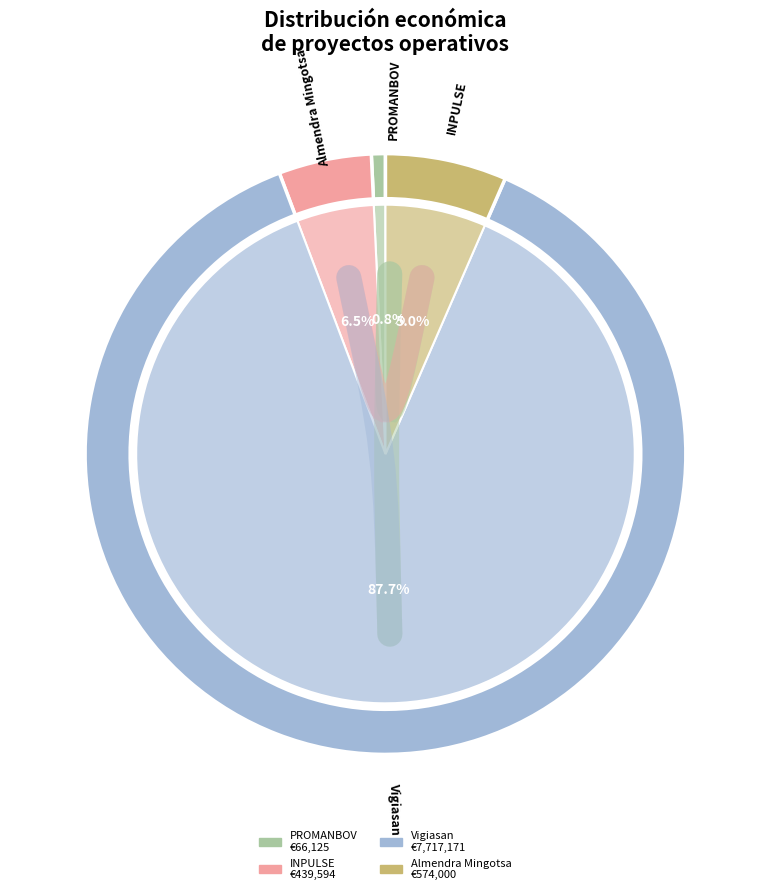

Which slice is the smallest?

PROMANBOV